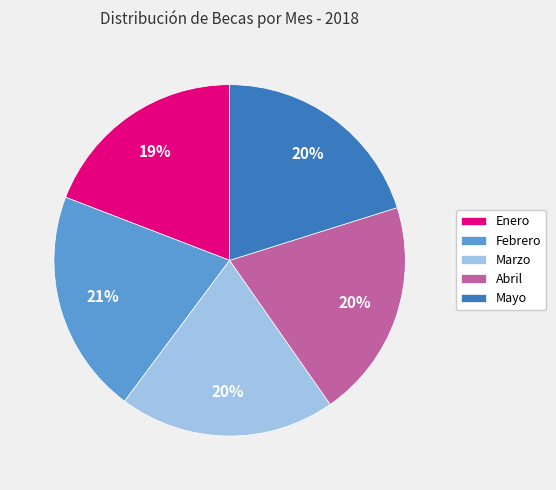

The Mayo slice represents 20% of the pie. True or false?

True